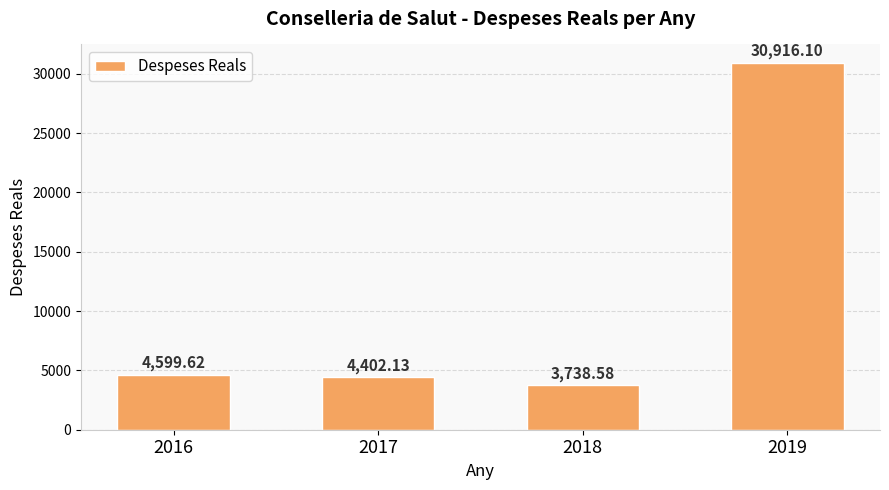

Which has a higher value, 2016 or 2019?

2019